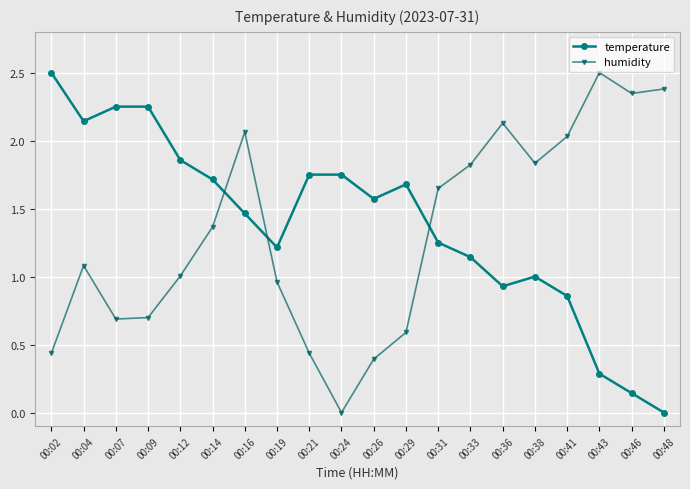

What is the greatest value displayed?

2.5